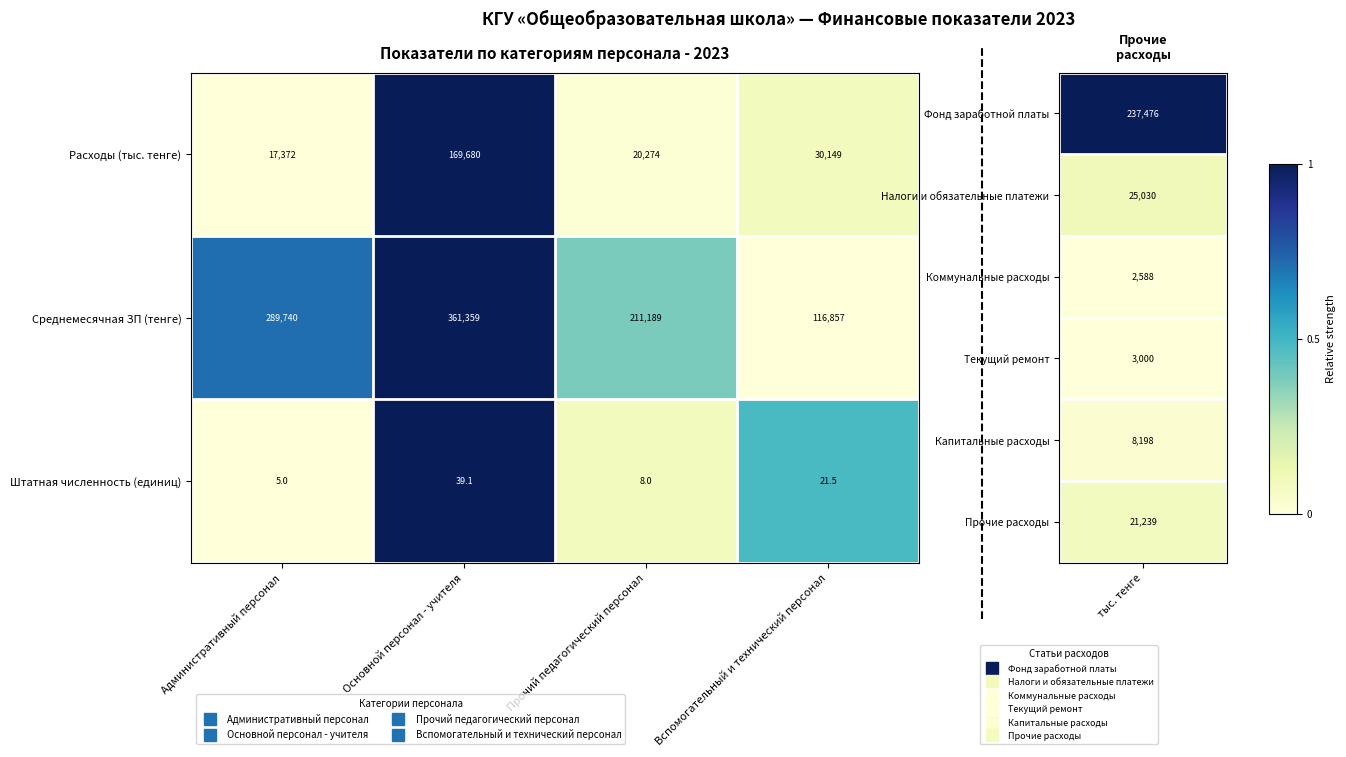

The value of Штатная численность (единиц) at Административный персонал is 5.0. True or false?

True